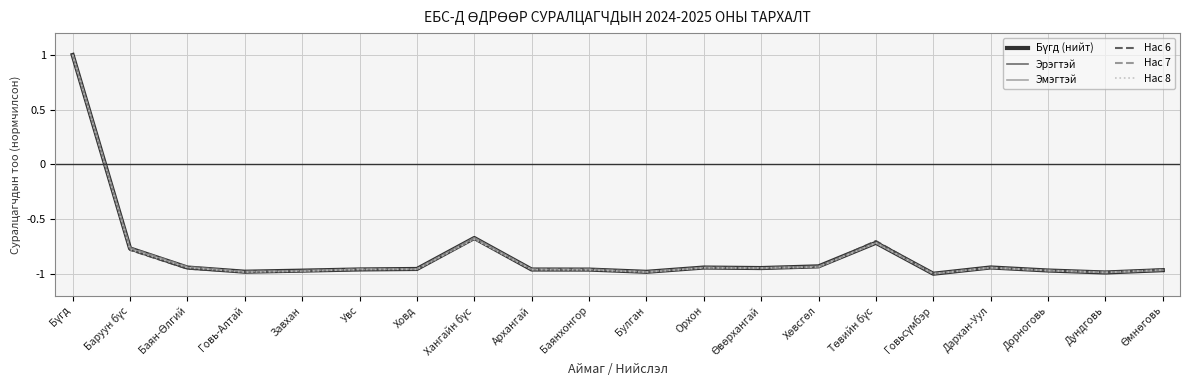

True or false: Нас 8 has a value of -0.5 at Завхан.

False